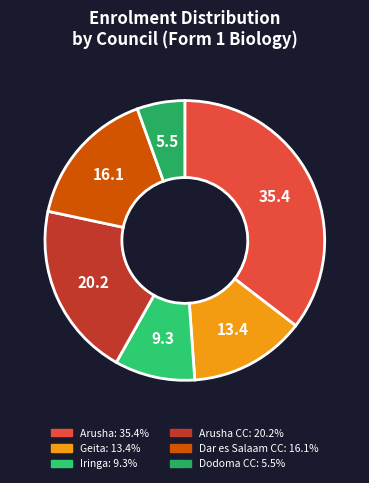

Rank the categories by value from highest to lowest.

Arusha, Arusha CC, Dar es Salaam CC, Geita, Iringa, Dodoma CC